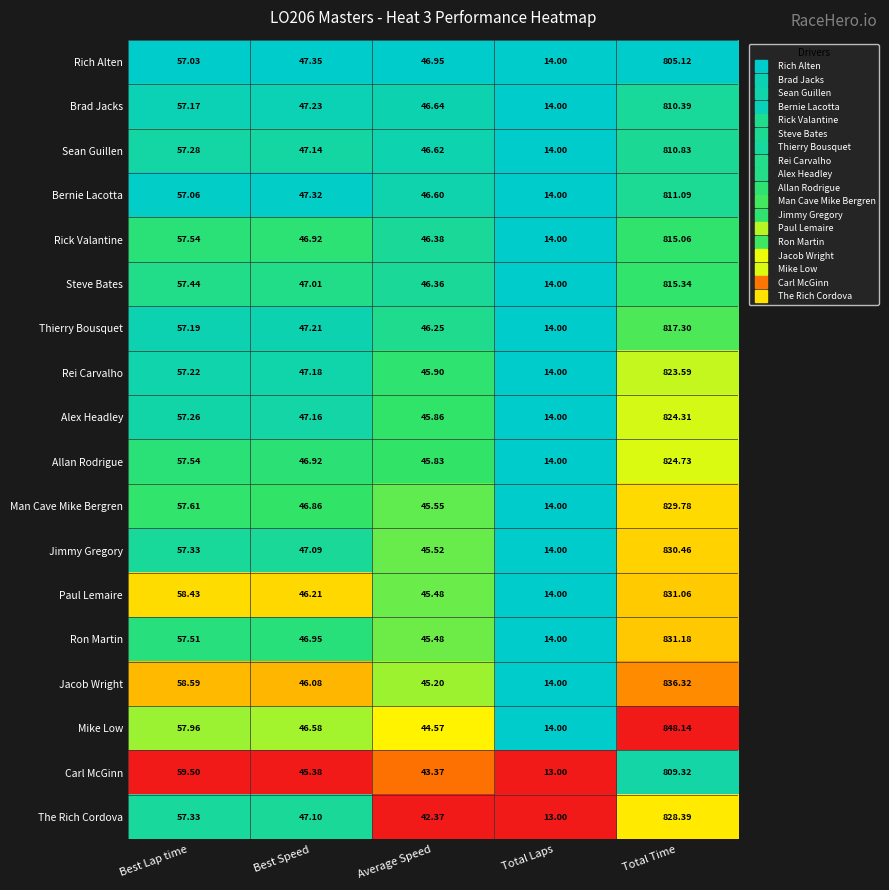

What is the spread (max minus min) of values at Total Laps?

1.0